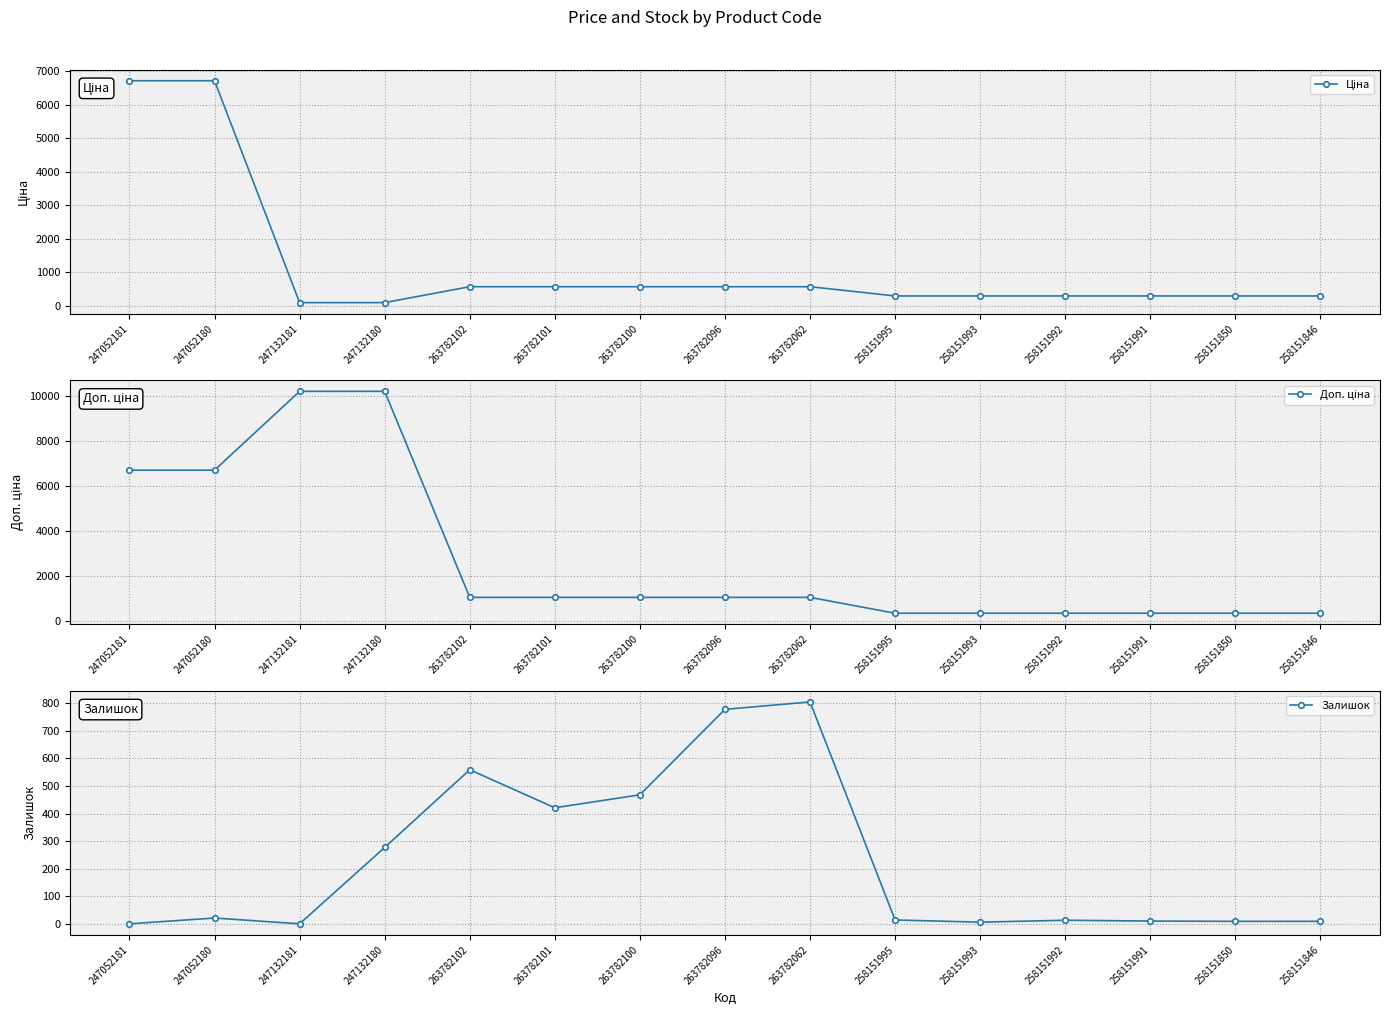

At which category is the sum across all series the highest?

247052180